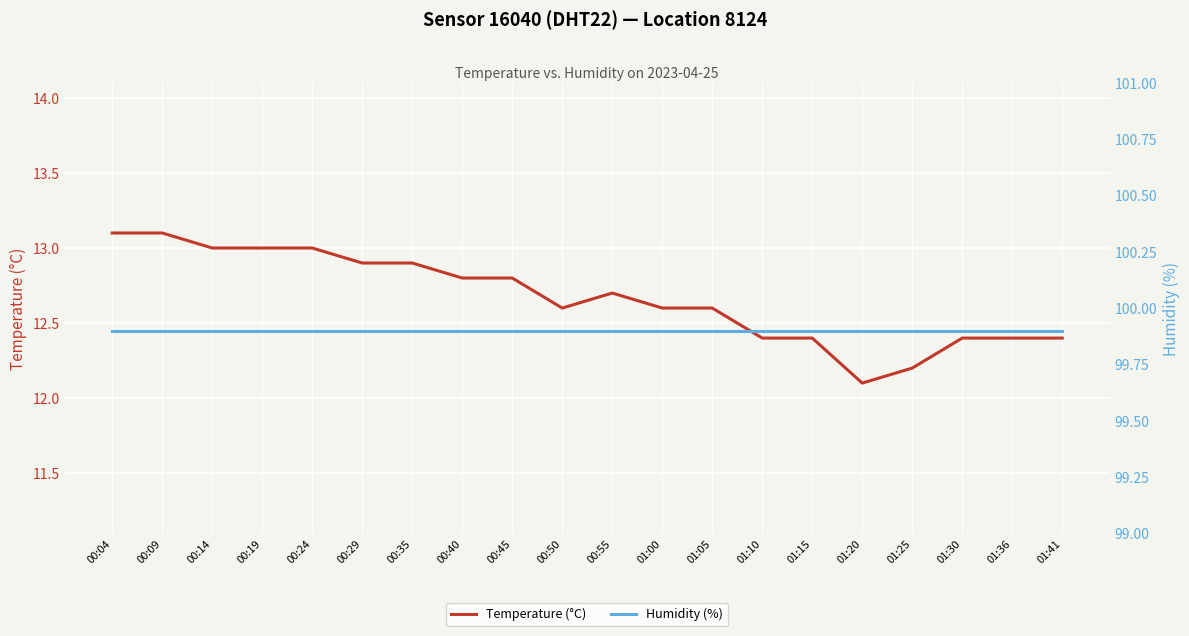

What is the approximate value of Temperature (°C) at 01:10?

12.4